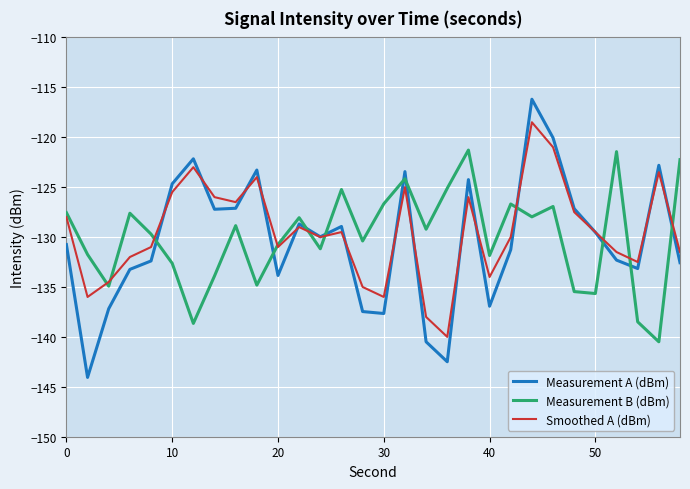

After their last crossing, which series has the higher values: Smoothed A (dBm) or Measurement A (dBm)?

Smoothed A (dBm)